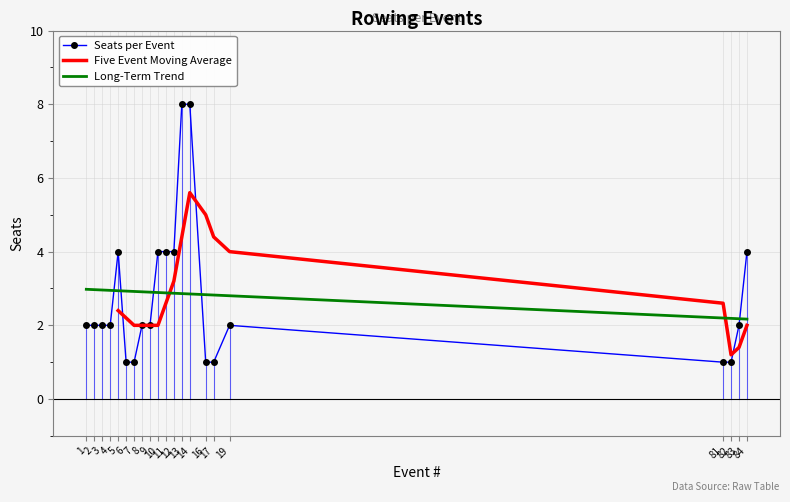

List the labels in order of value, smallest first.

6, 7, 16, 17, 81, 82, 1, 2, 3, 4, 8, 9, 19, 83, 5, 10, 11, 12, 84, 13, 14